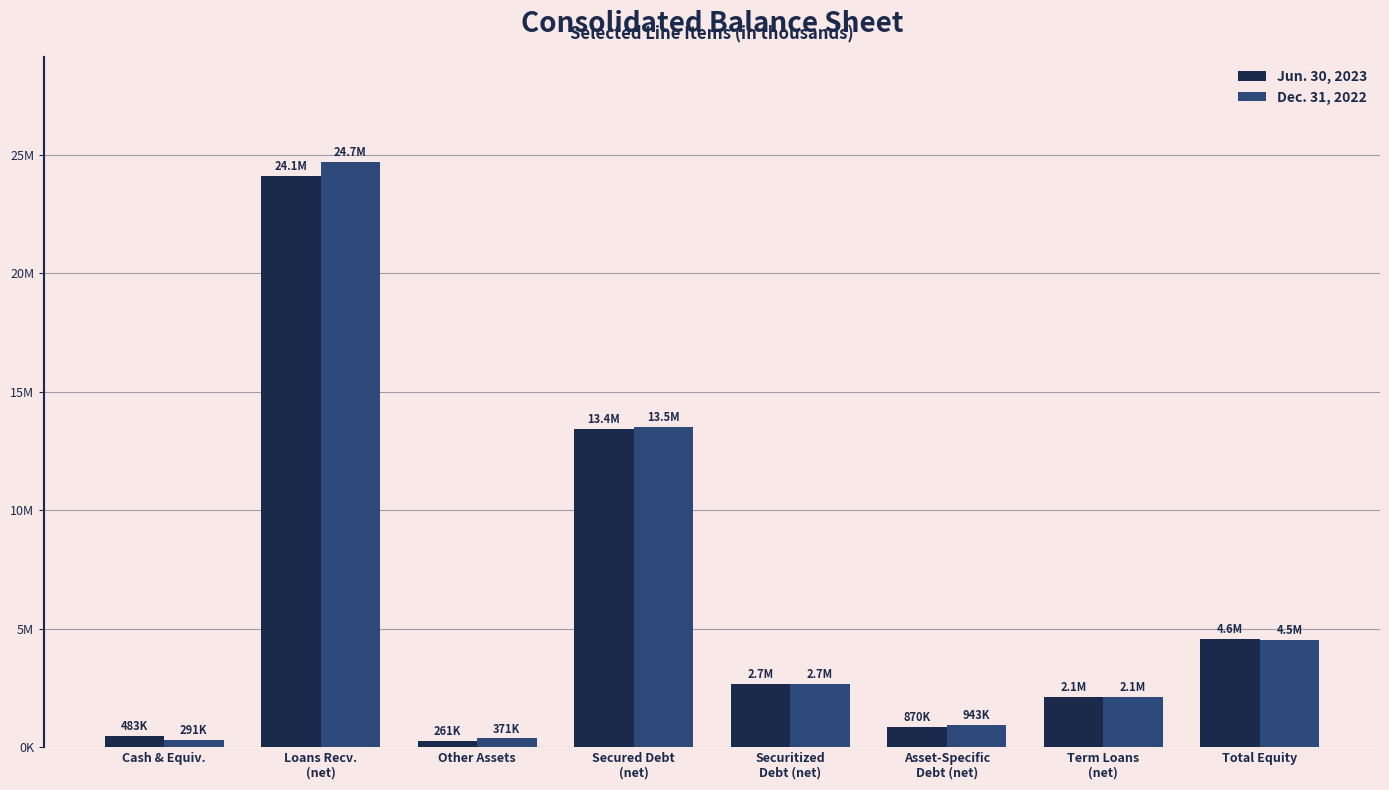

What are all the series names shown in the legend?

Jun. 30, 2023, Dec. 31, 2022